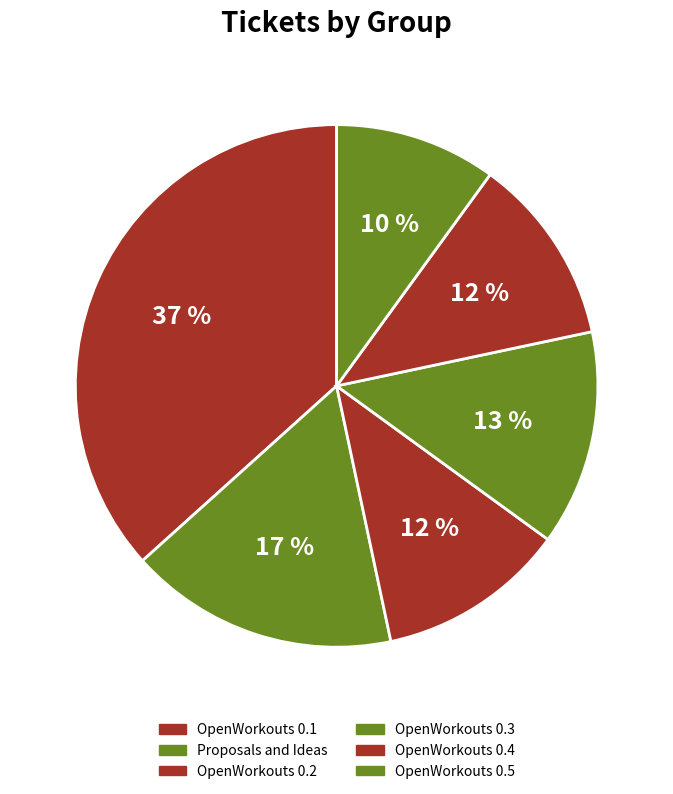

What is the smallest slice in the pie chart?

OpenWorkouts 0.5